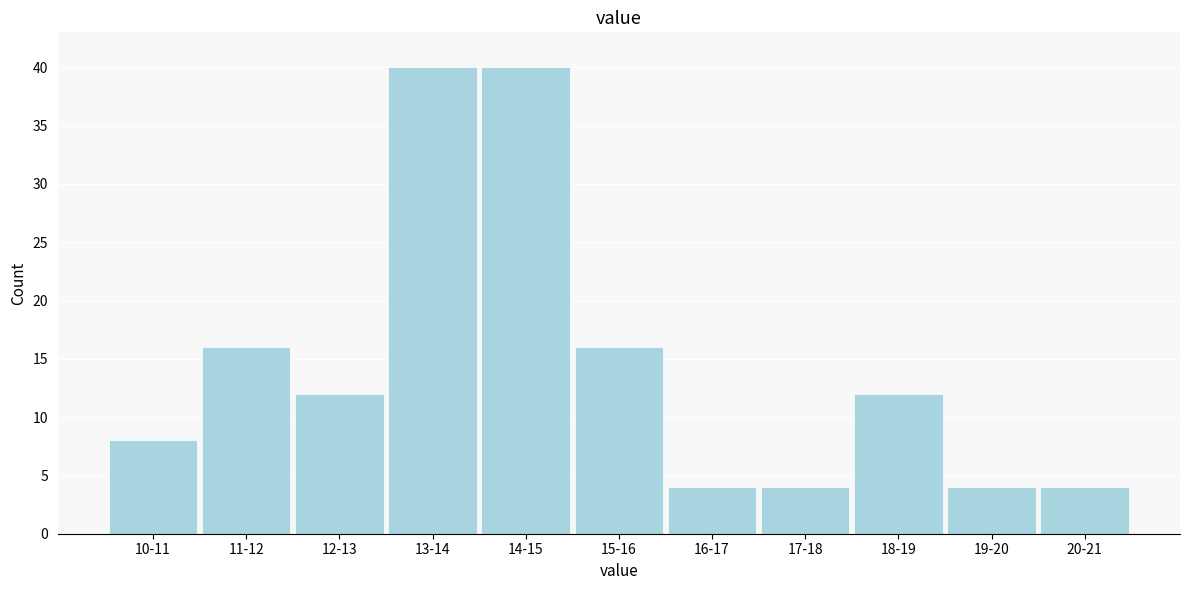

Reading left to right, extract all data points from this chart.

10-11=8	11-12=16	12-13=12	13-14=40	14-15=40	15-16=16	16-17=4	17-18=4	18-19=12	19-20=4	20-21=4